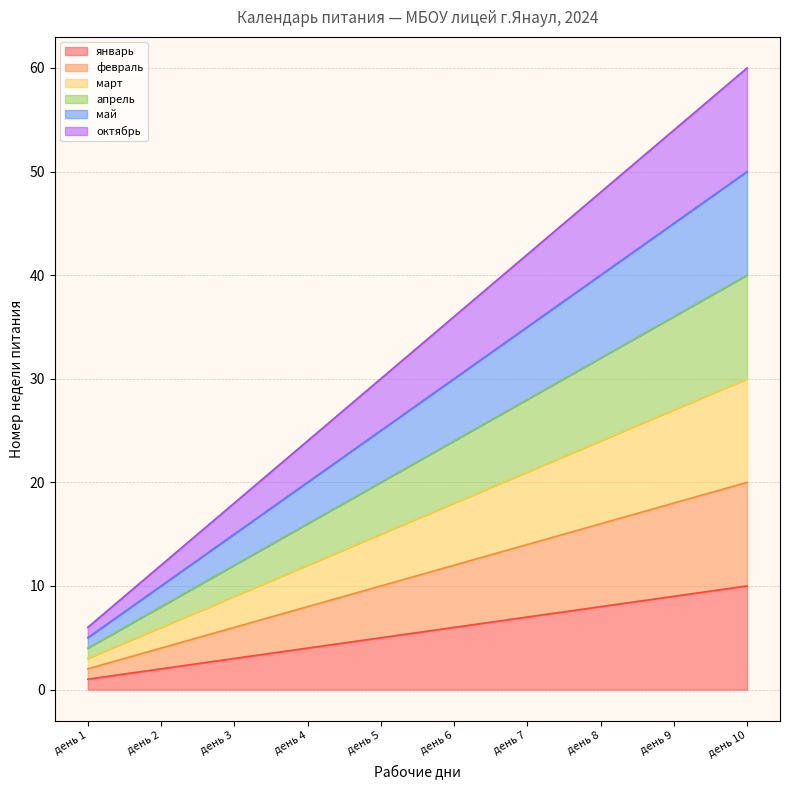

The май series shows 30 at день 6. True or false?

True